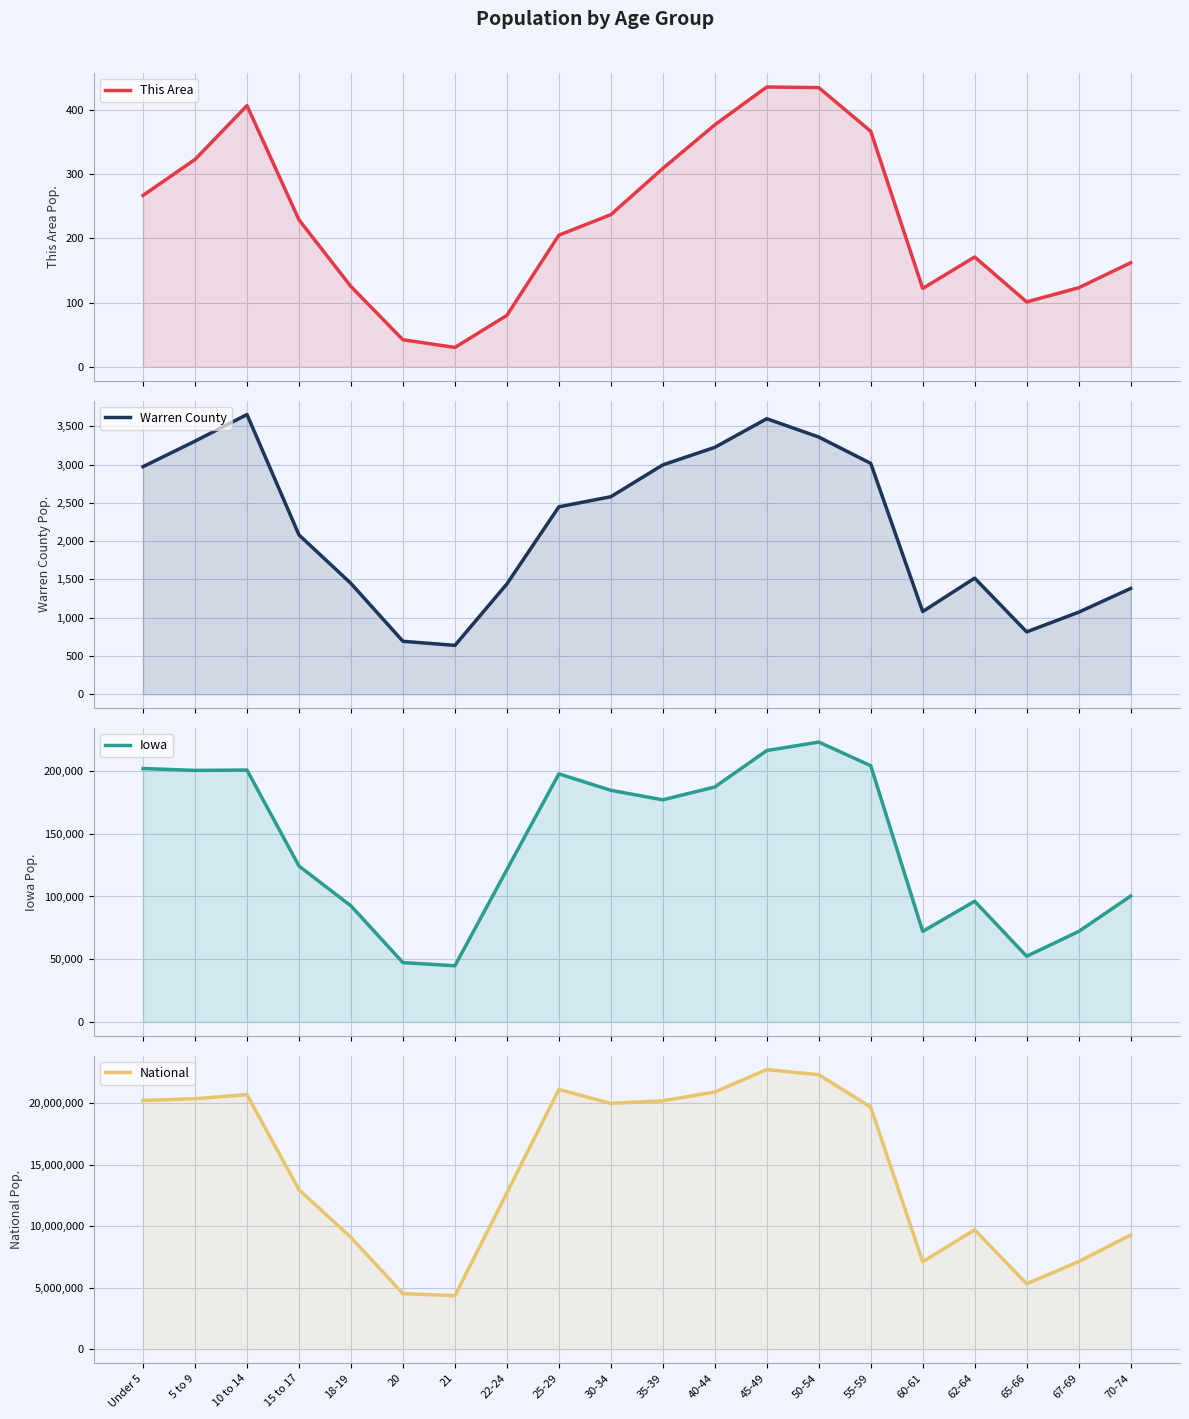

What position from the left is 10 to 14?

3